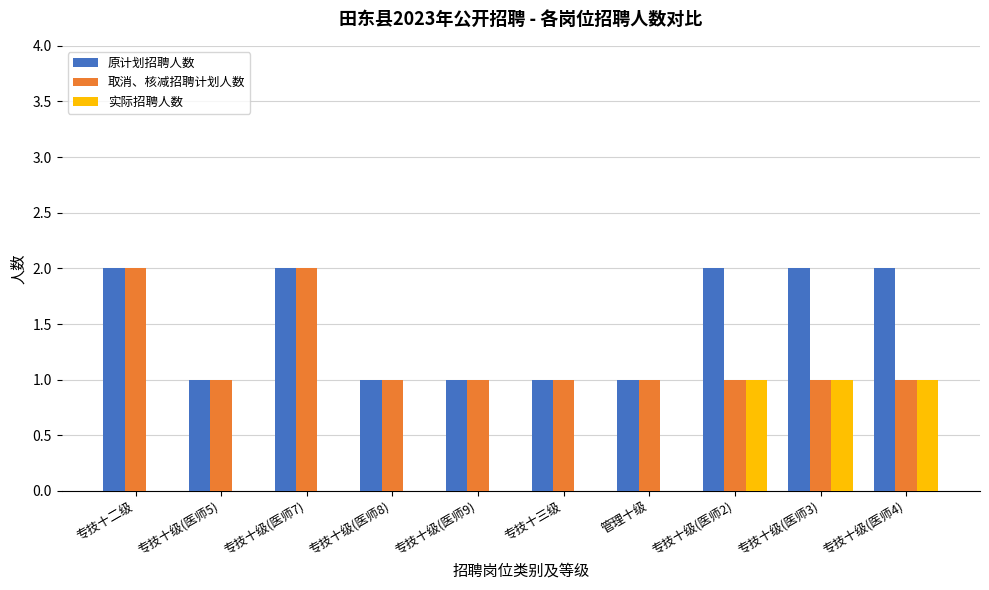

Which series has the largest total across all categories?

原计划招聘人数